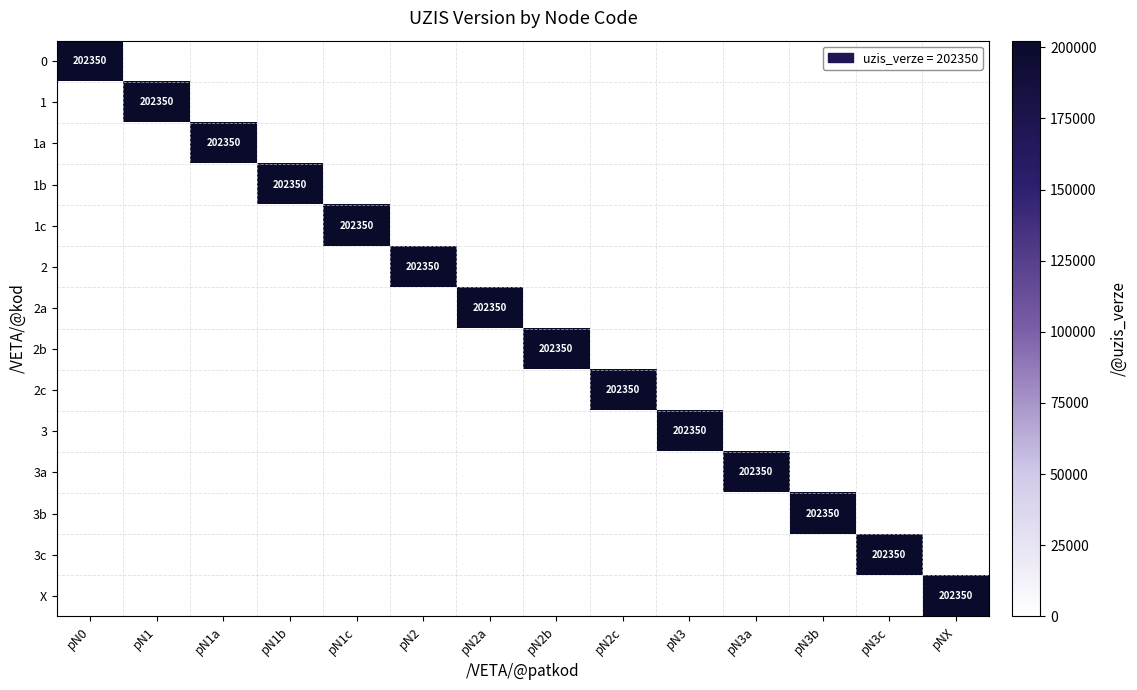

The value of 3a at pN2c is 0. True or false?

True